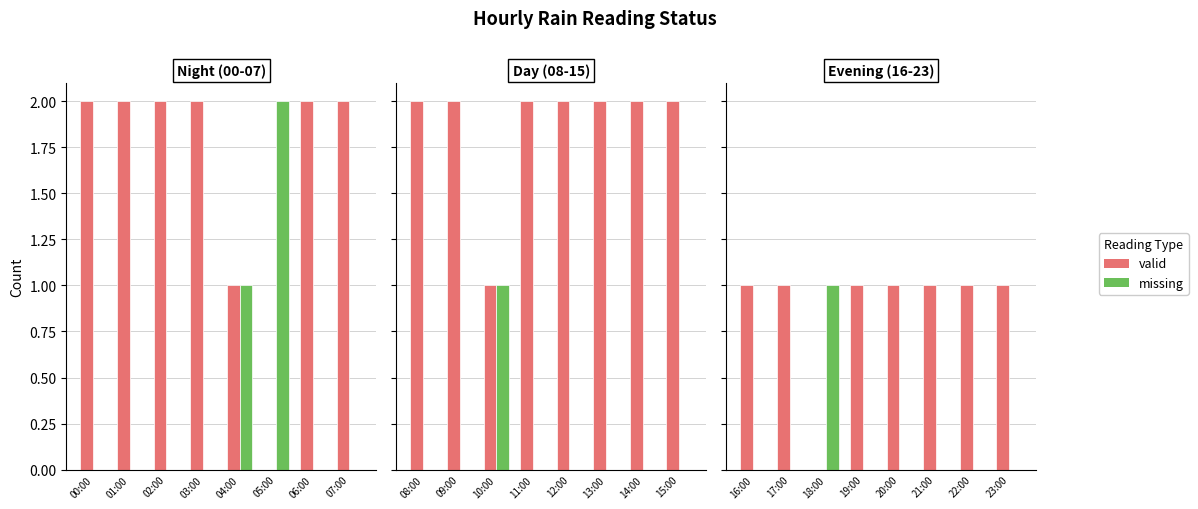

The missing series shows 0 at 17:00. True or false?

True